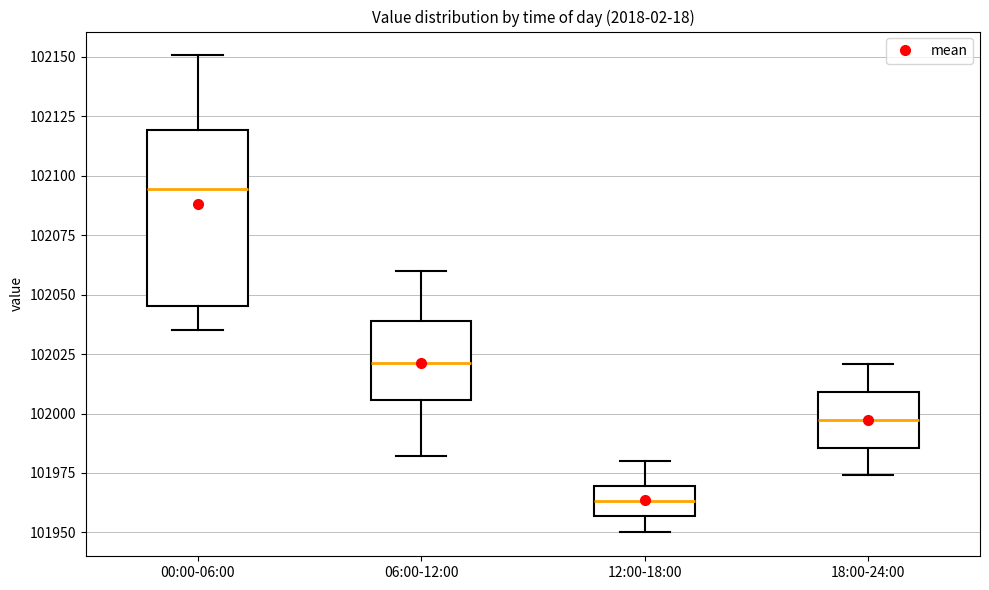

Where is the upper edge of the box for 18:00-24:00 on the y-axis? The values are not printed on the chart, so give them approximately, as read against the axis.

102010